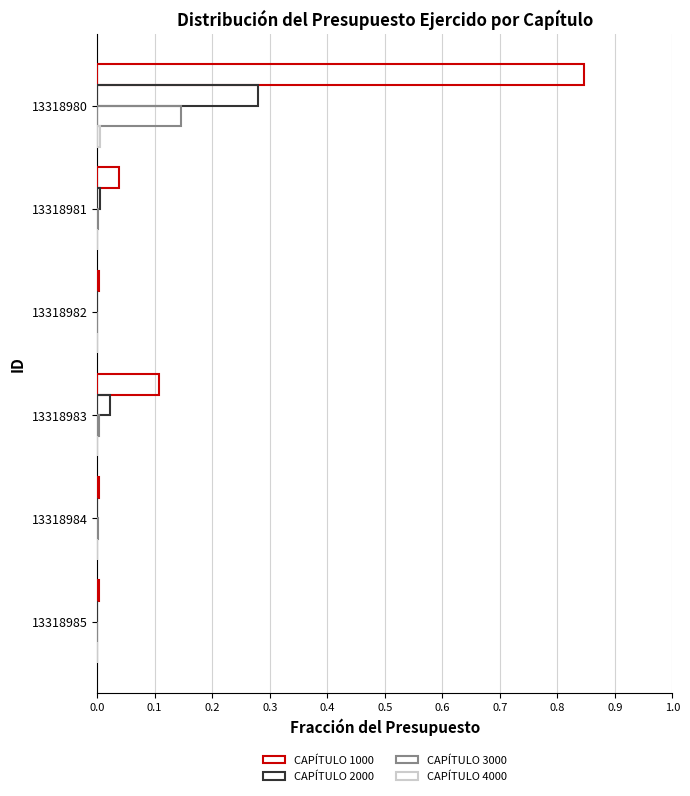

What is the difference between the maximum and minimum values in the CAPÍTULO 1000 series?

0.8